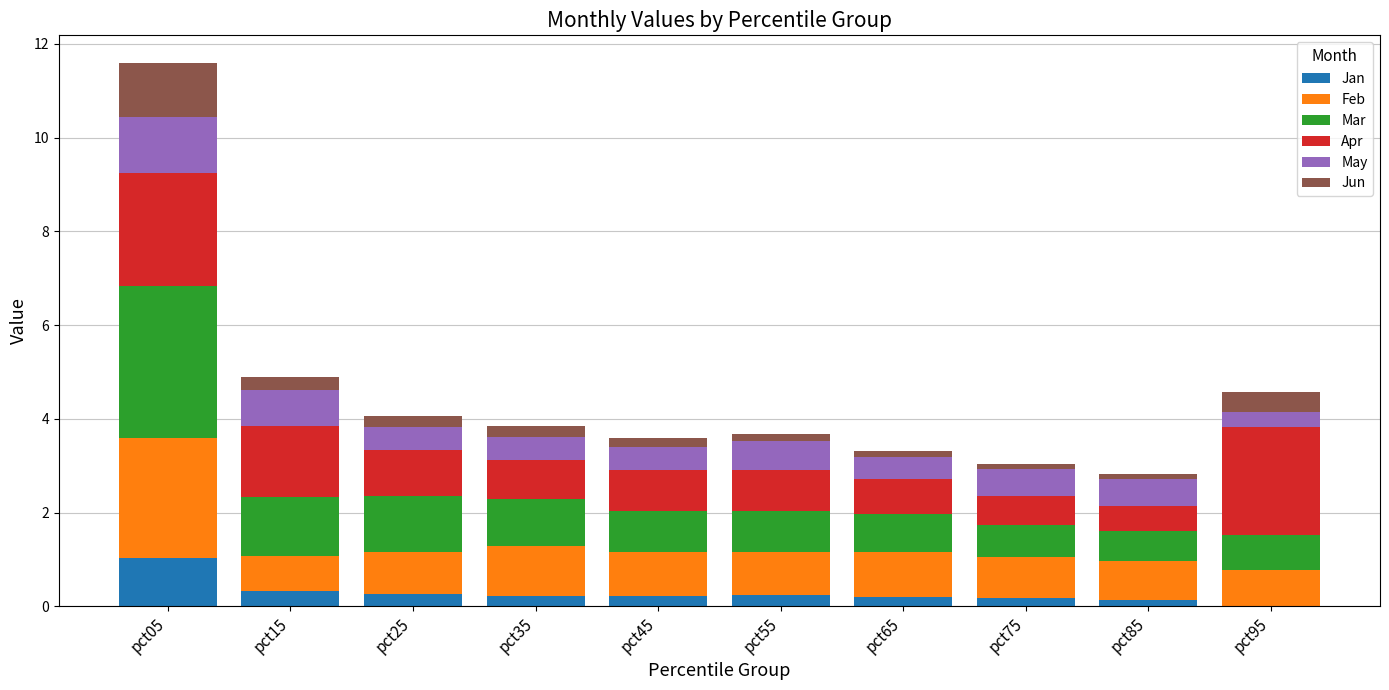

The value of Jan at pct95 is 0.0. True or false?

True